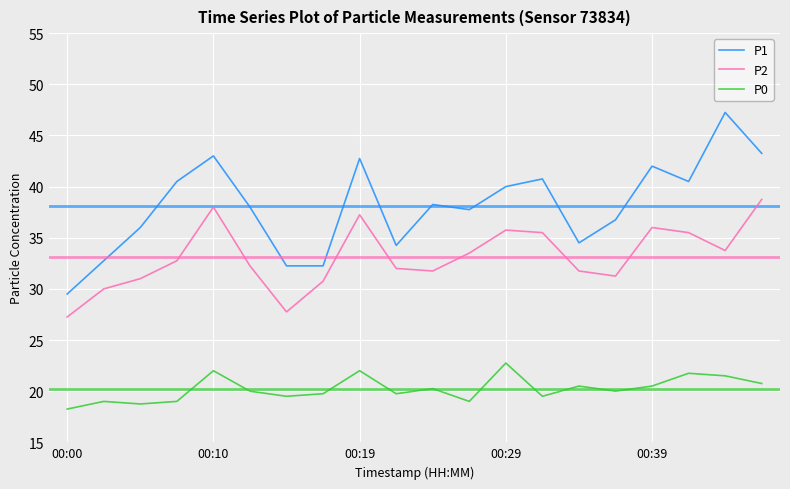

Which series has the widest spread of values?

P1